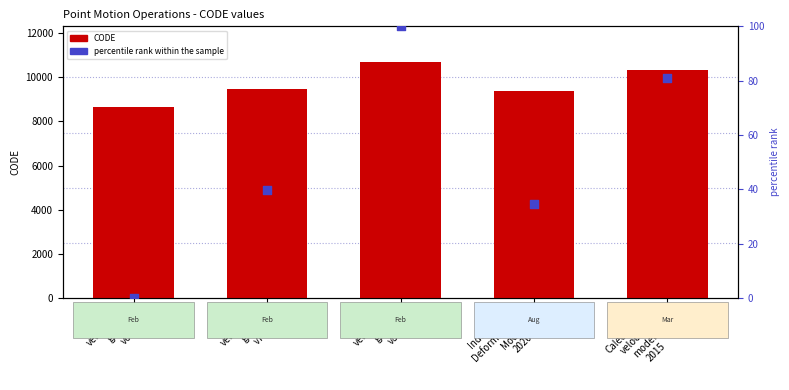

At how many categories does at least one series exceed 4373?

5